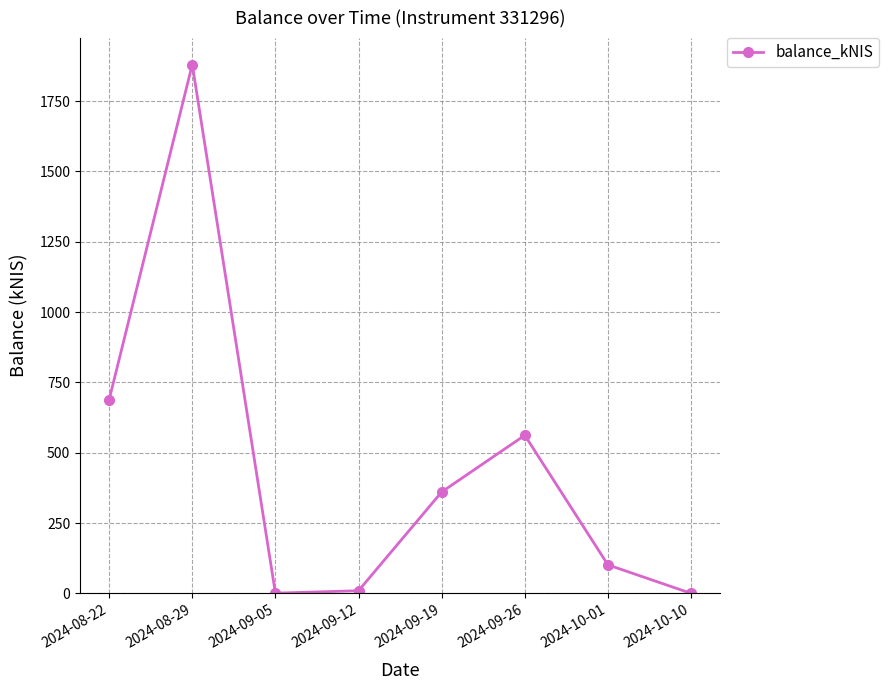

Where is the first local maximum?

2024-08-29